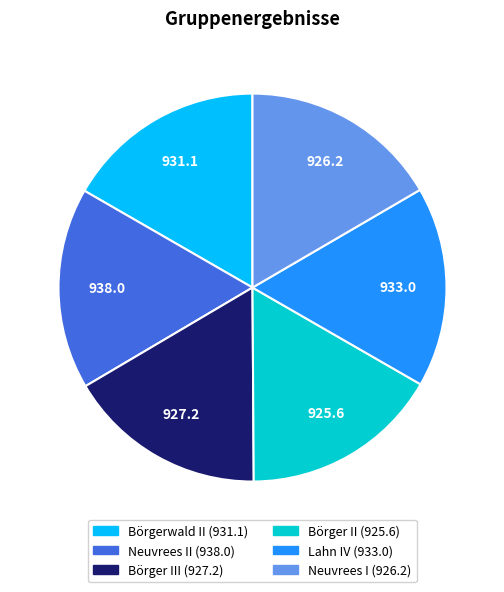

Is there any slice that represents more than half of the pie?

No